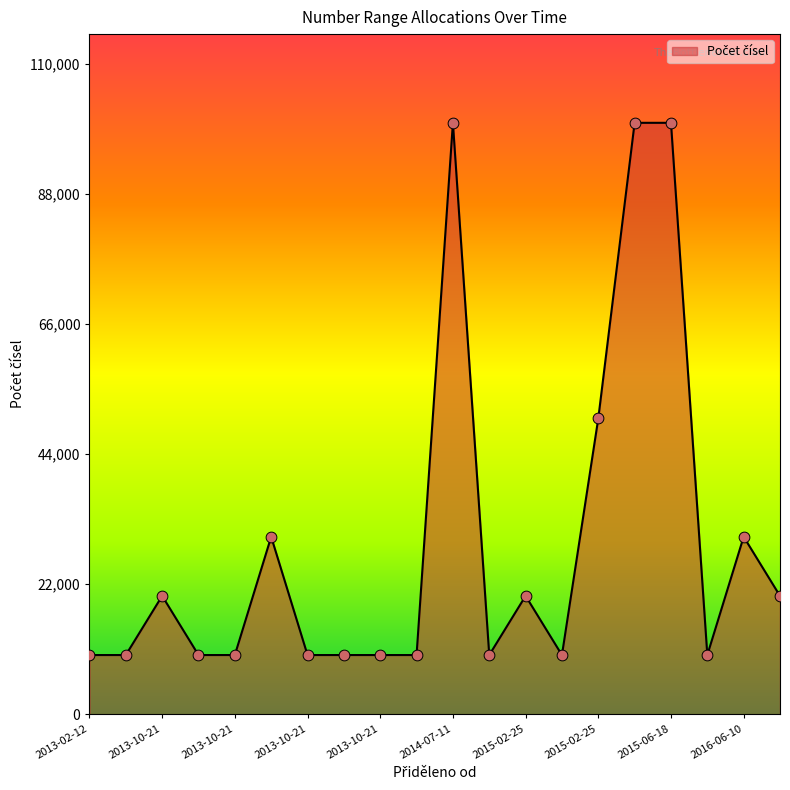

What is the minimum value shown in the chart?

10000